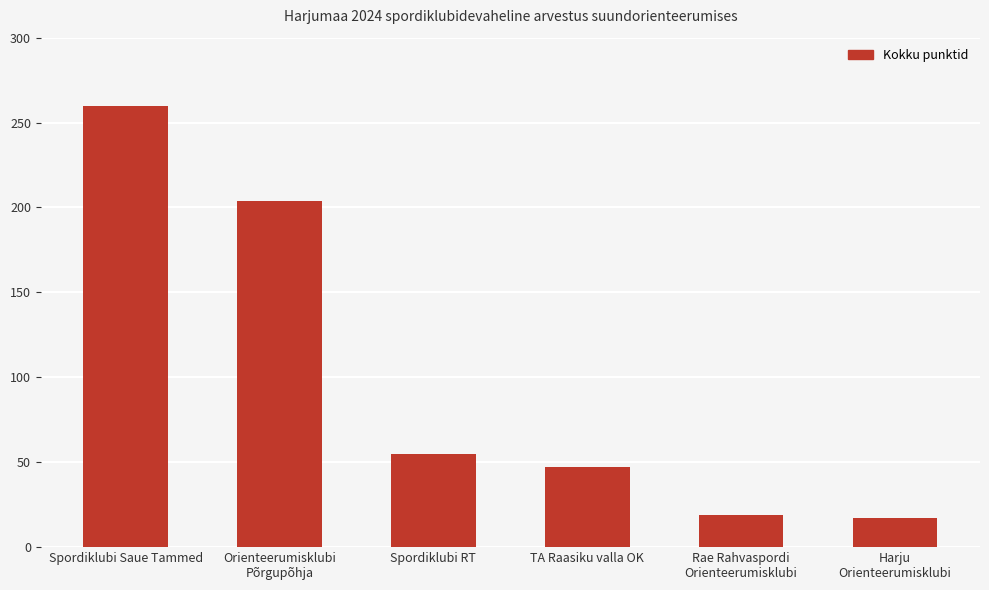

What is the label of the 1st bar from the left?

Spordiklubi Saue Tammed